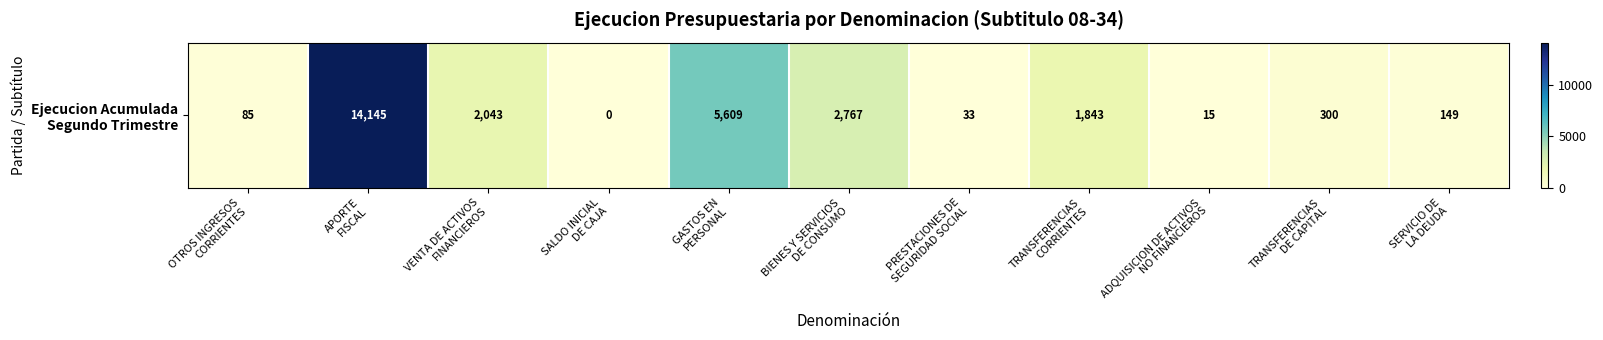

How many data points are above 300?

5